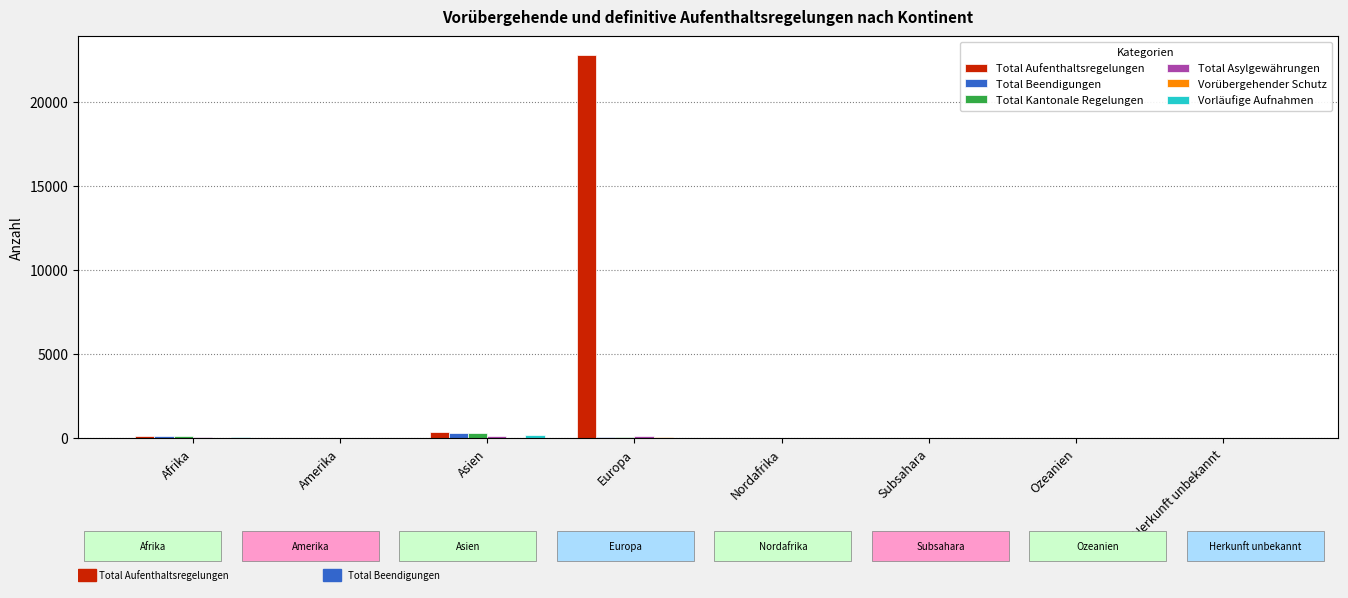

What is the sum of all Total Aufenthaltsregelungen values?

23290